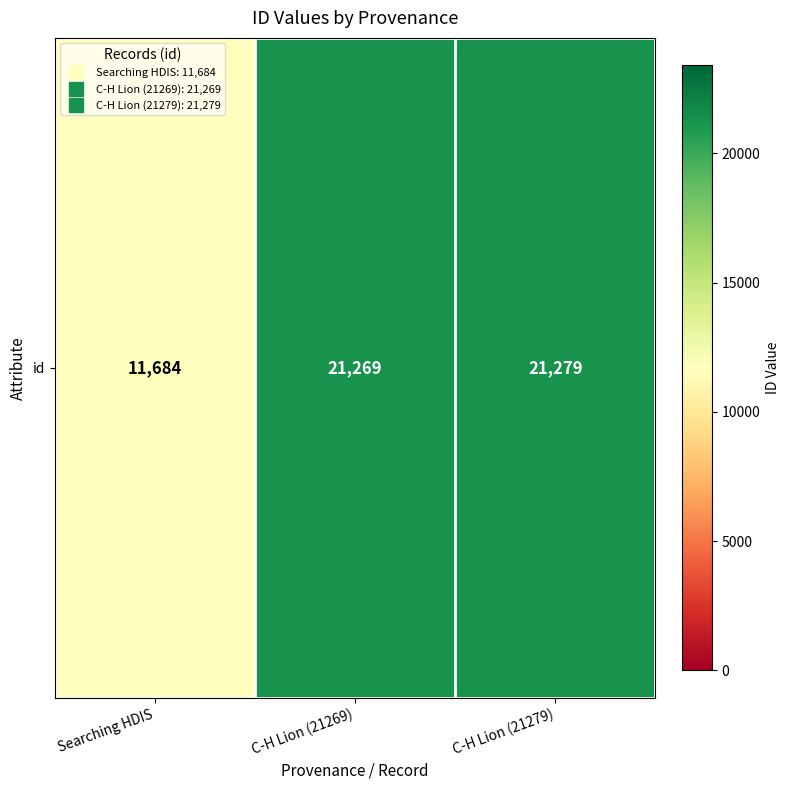

Rank the categories by value from highest to lowest.

C-H Lion (21279), C-H Lion (21269), Searching HDIS